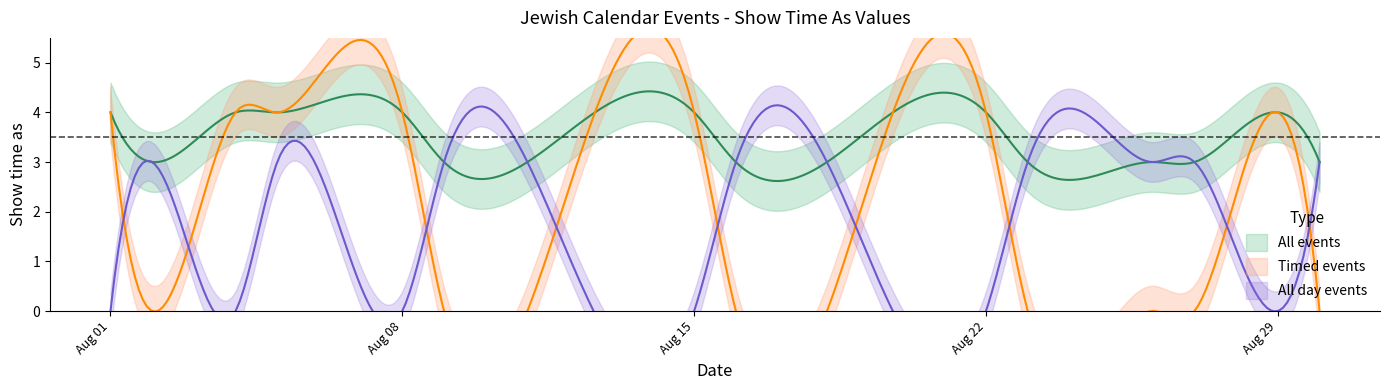

How many data points in All day events are less than 3?

6